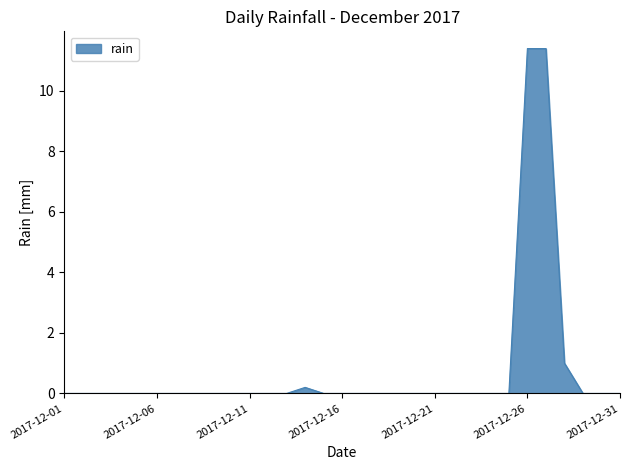

What is the sum of all values?

24.0